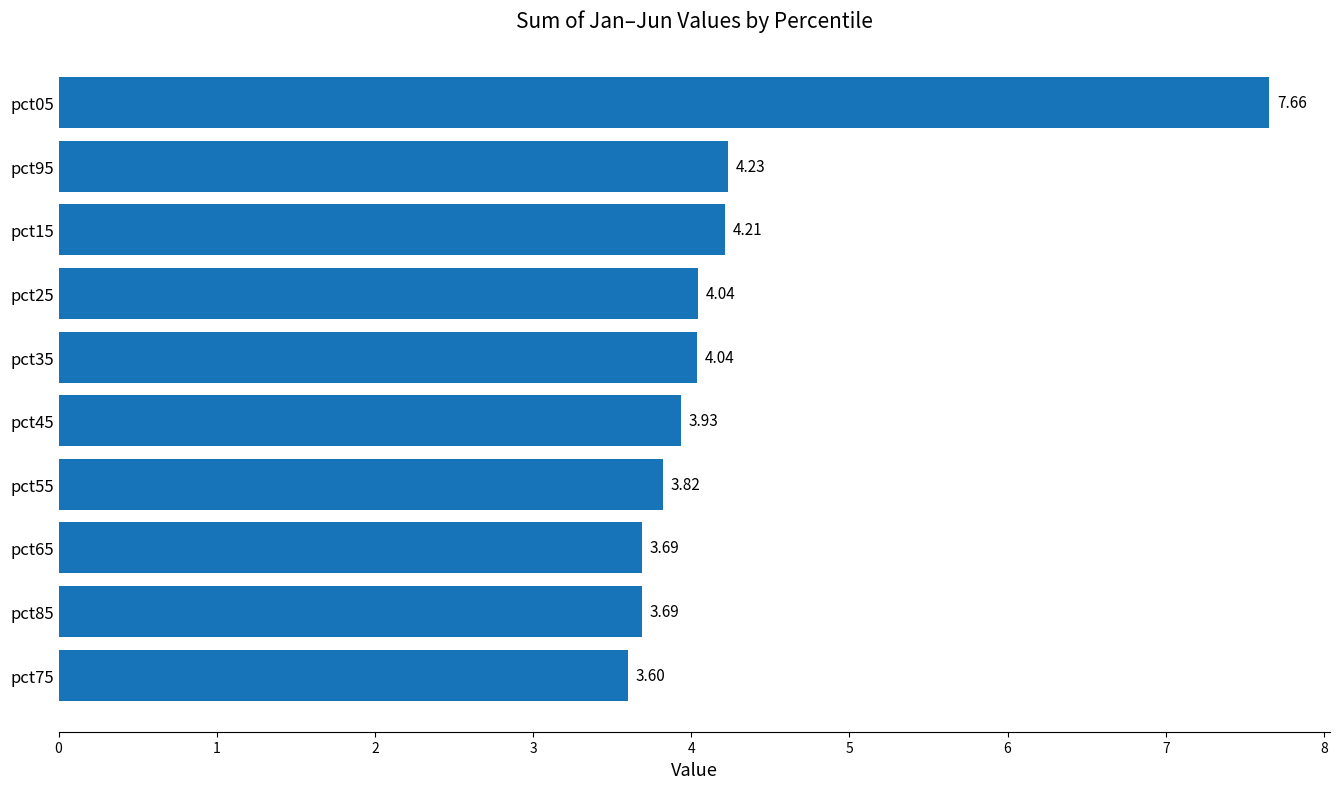

What is the difference between the maximum and minimum values?

4.1